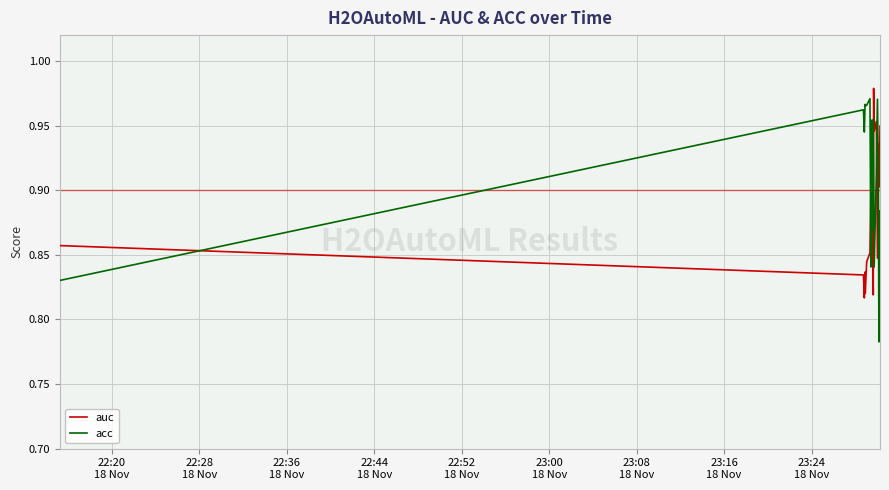

At 22:52
18 Nov, list the series in order from largest to smallest.

acc, auc